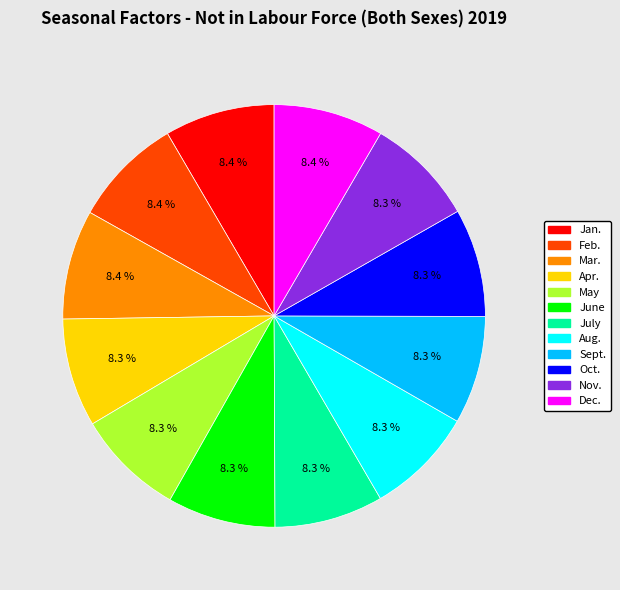

True or false: July accounts for 8% of the total.

True